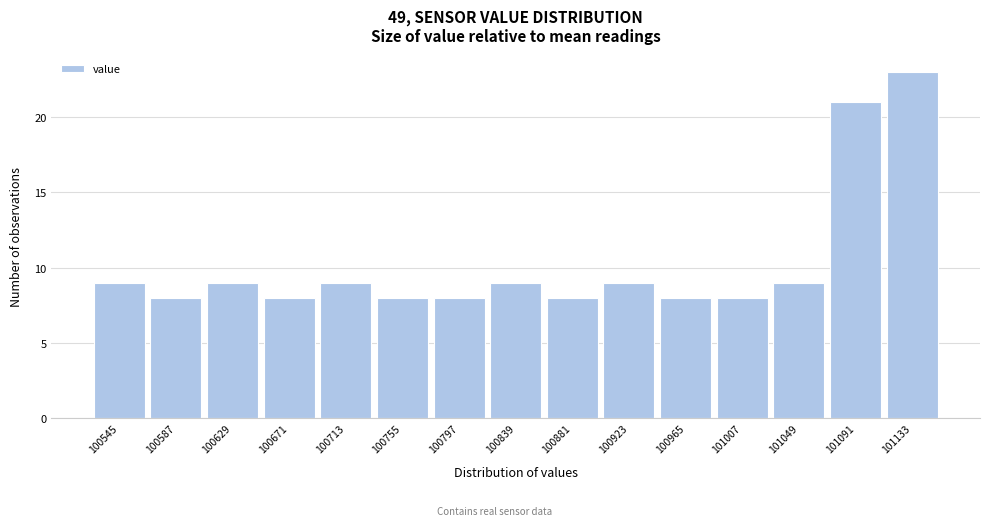

Reading left to right, transcribe all the data shown in this chart.

9	8	9	8	9	8	8	9	8	9	8	8	9	21	23